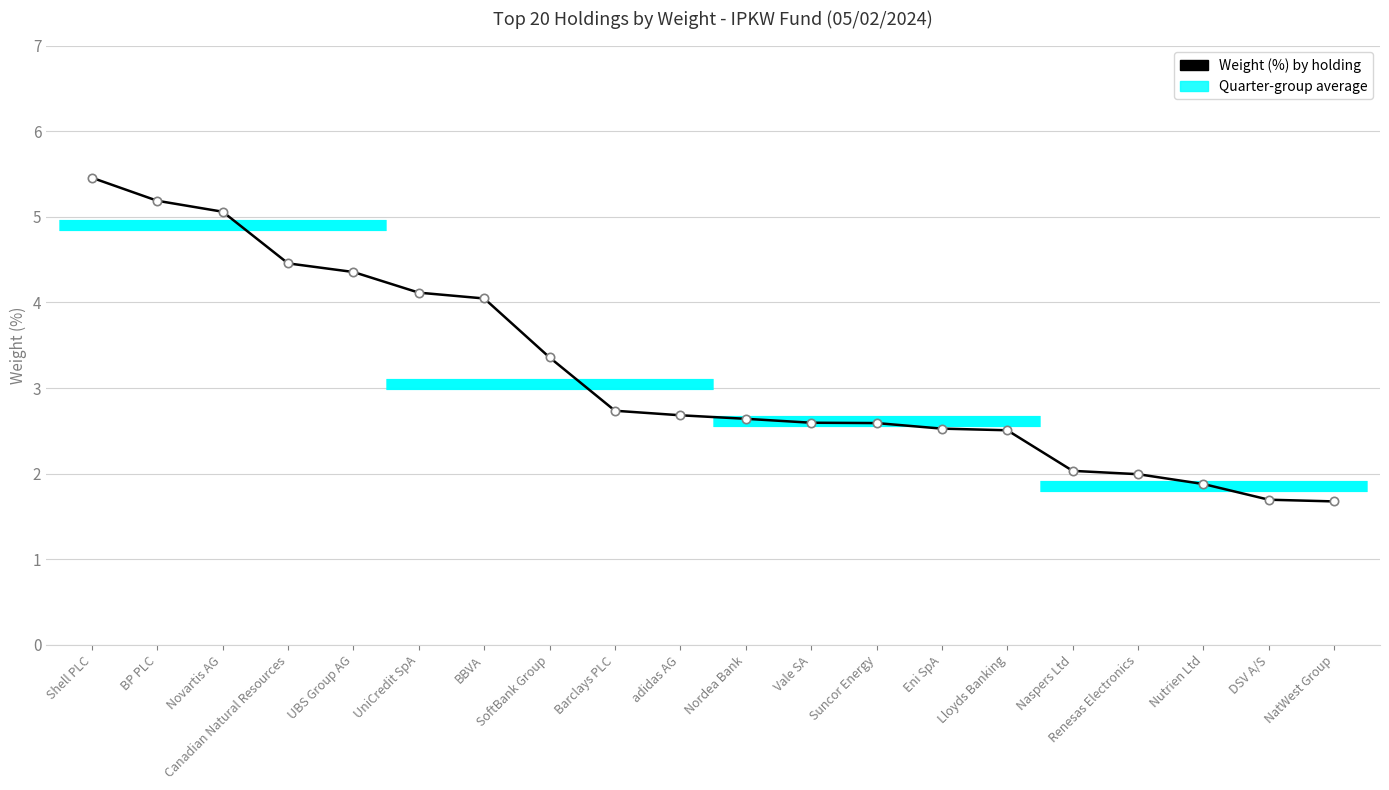

Reading right to left, transcribe all the data shown in this chart.

NatWest Group=1.7	DSV A/S=1.7	Nutrien Ltd=1.9	Renesas Electronics=2.0	Naspers Ltd=2.0	Lloyds Banking=2.5	Eni SpA=2.5	Suncor Energy=2.6	Vale SA=2.6	Nordea Bank=2.6	adidas AG=2.7	Barclays PLC=2.7	SoftBank Group=3.4	BBVA=4.0	UniCredit SpA=4.1	UBS Group AG=4.4	Canadian Natural Resources=4.5	Novartis AG=5.1	BP PLC=5.2	Shell PLC=5.5